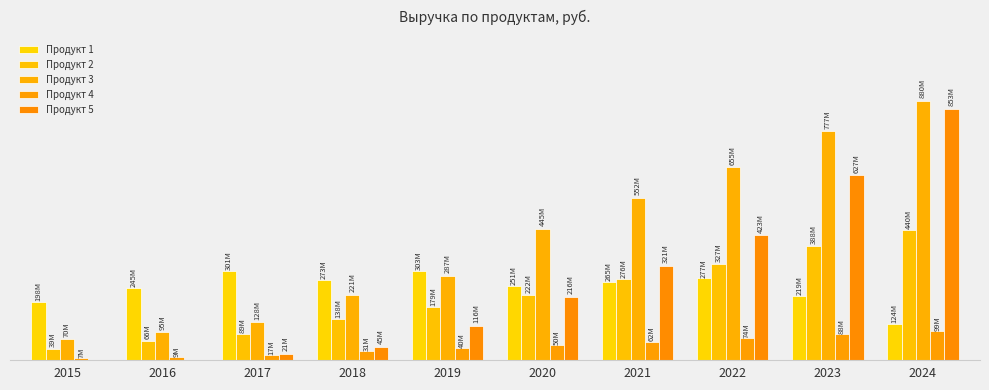

Is it true that Продукт 4 equals 16864848 at 2017?

True